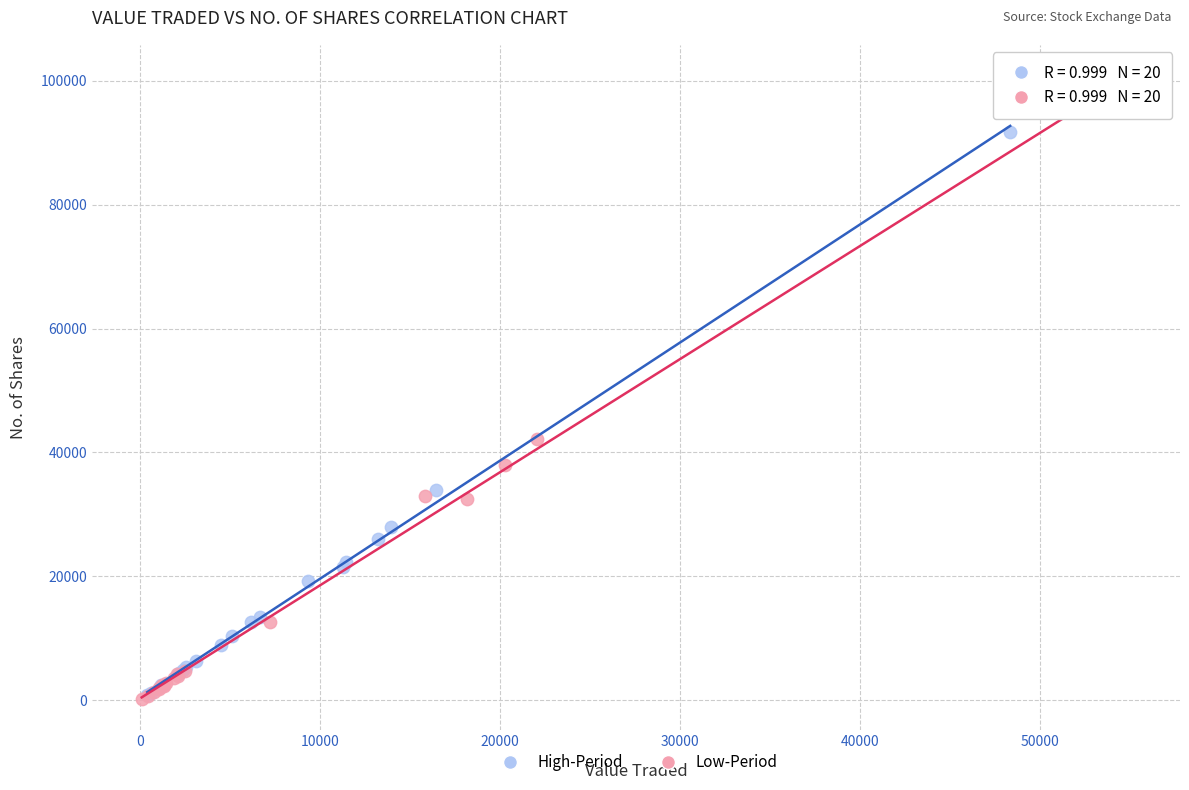

Which series contains the highest Y value?

Low-Period